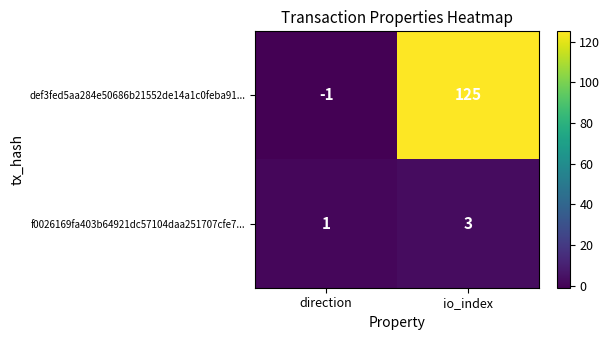

Reading left to right, what are all the values shown in this chart?

def3fed5aa284e50686b21552de14a1c0feba91...: direction=-1	io_index=125
f0026169fa403b64921dc57104daa251707cfe7...: direction=1	io_index=3